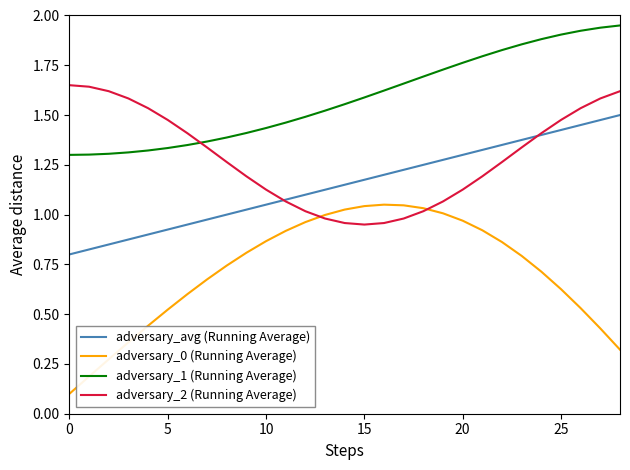

Which series has the largest total across all categories?

adversary_1 (Running Average)